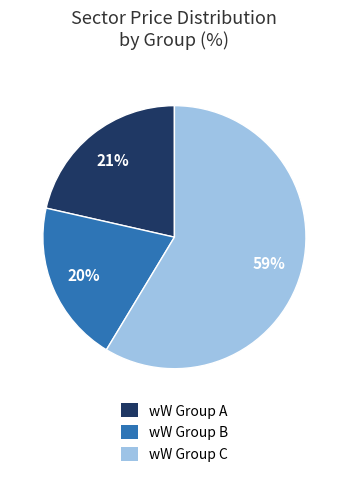

To the nearest percent, what percentage of the pie is wW Group B?

20%